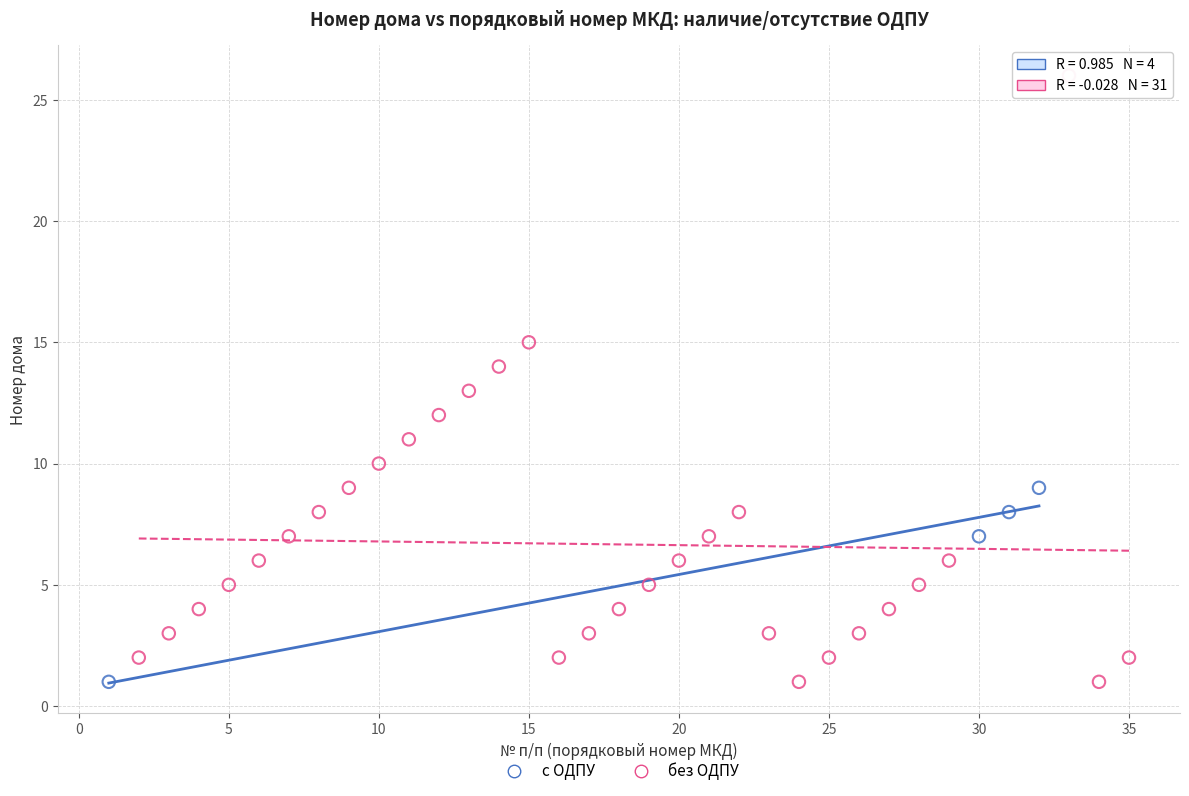

Which series contains the highest Y value?

без ОДПУ